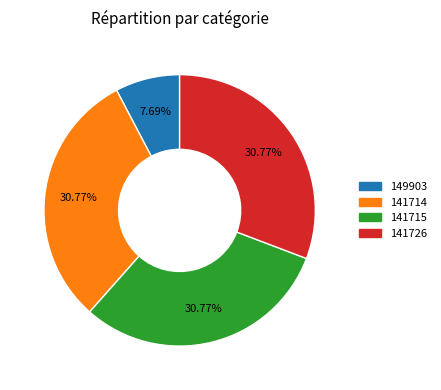

How many segments does this pie chart have?

4